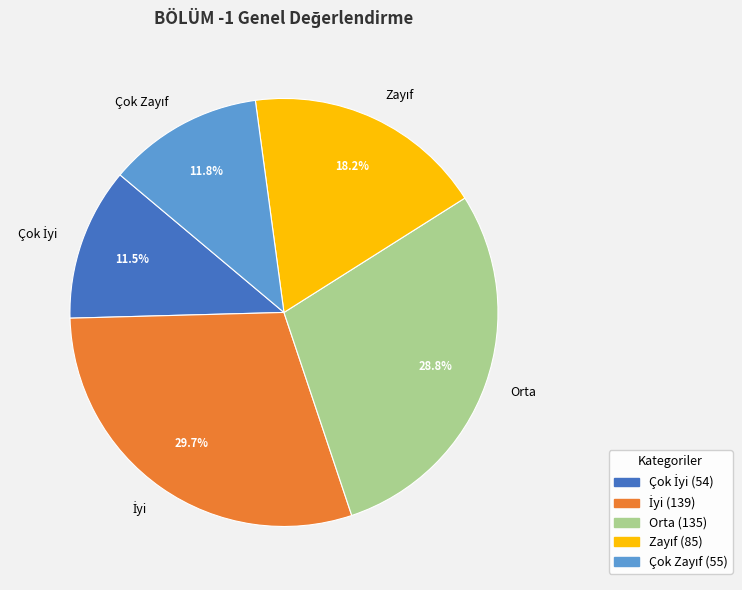

What portion of the pie excludes Orta?

71.2%